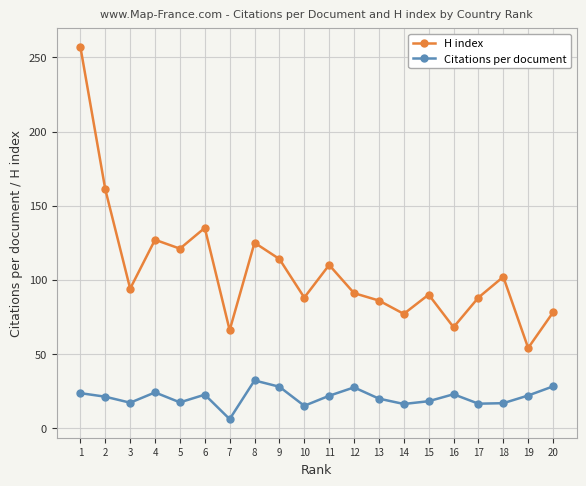

Which series changed the most between 12 and 13?

Citations per document